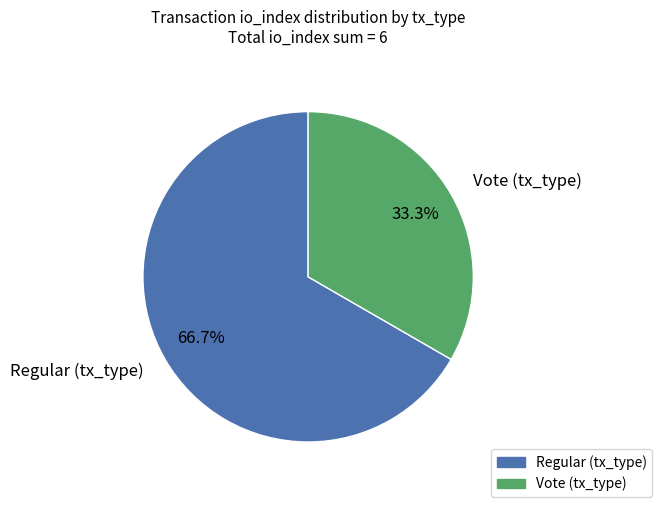

True or false: Vote (tx_type) accounts for 33% of the total.

True